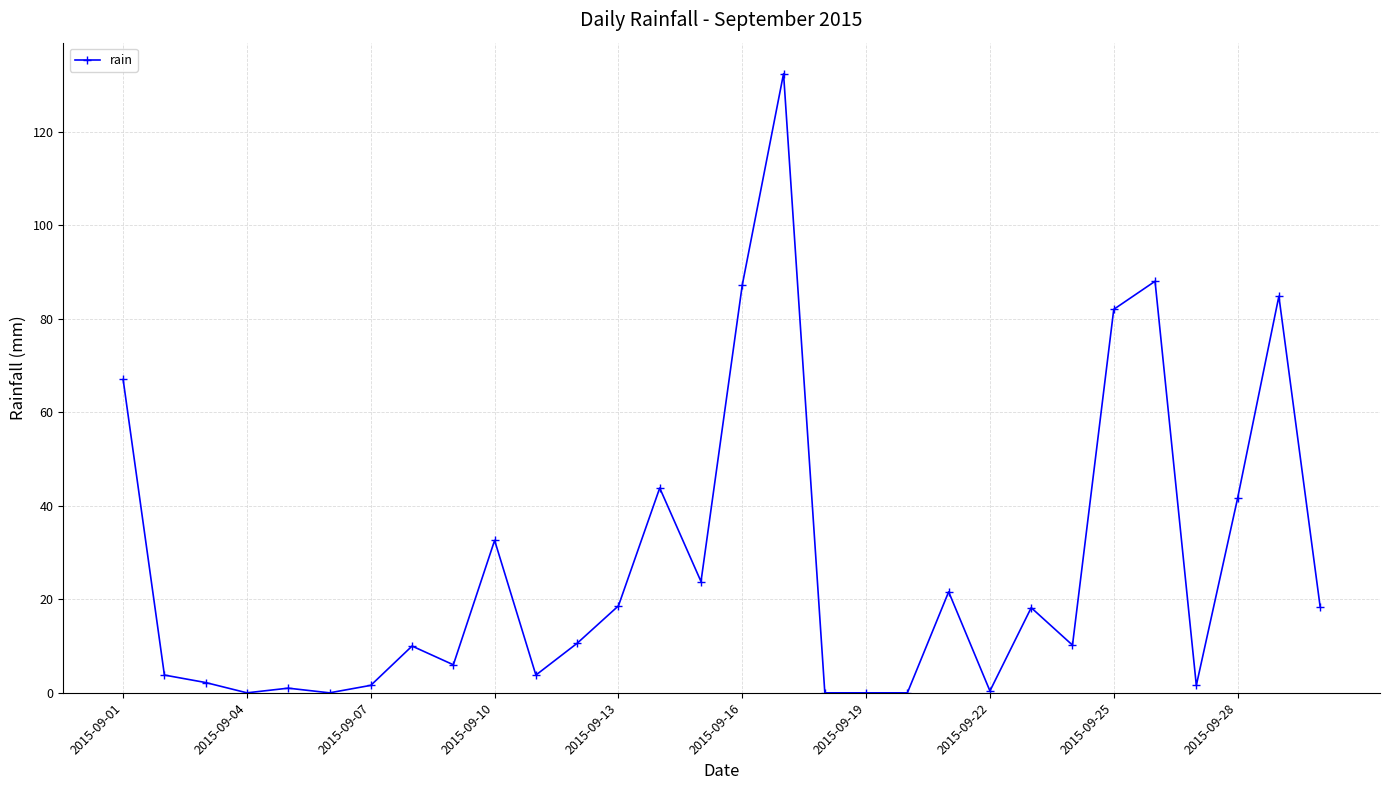

What is the difference between the second highest and second lowest values?

88.0